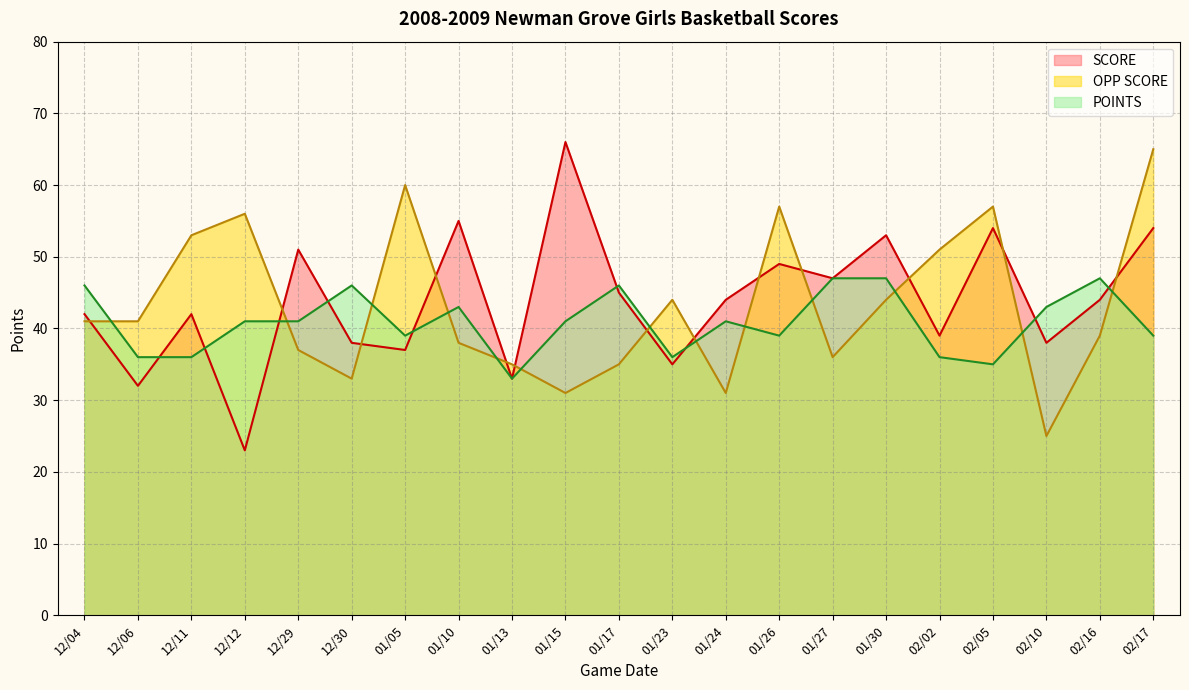

Which has a higher value, 12/11 or 01/13?

12/11